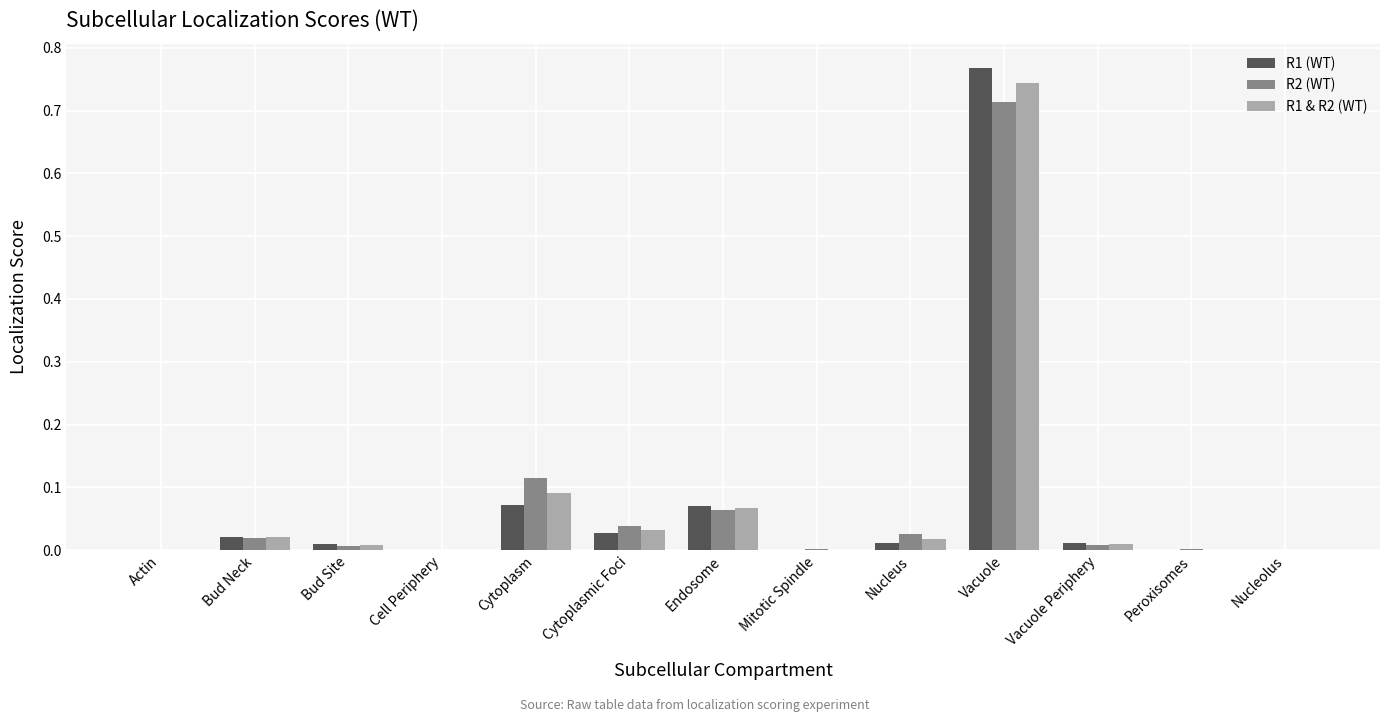

Is it true that R1 & R2 (WT) equals 0.0 at Actin?

True